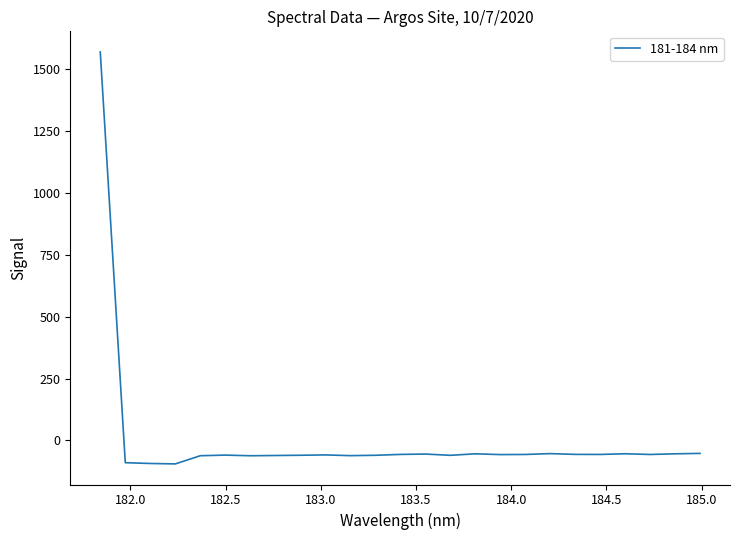

What is the maximum value shown in the chart?

1570.3